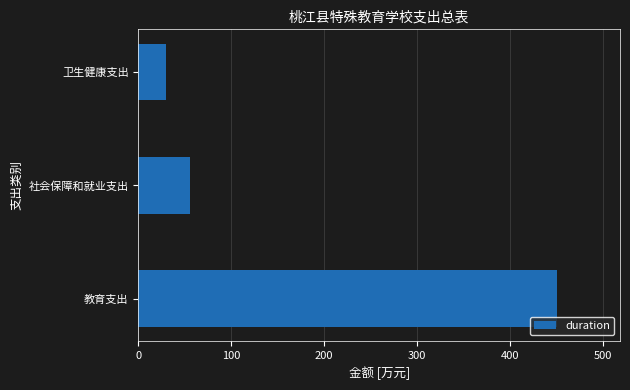

What is the difference between the maximum and minimum values?

420.6